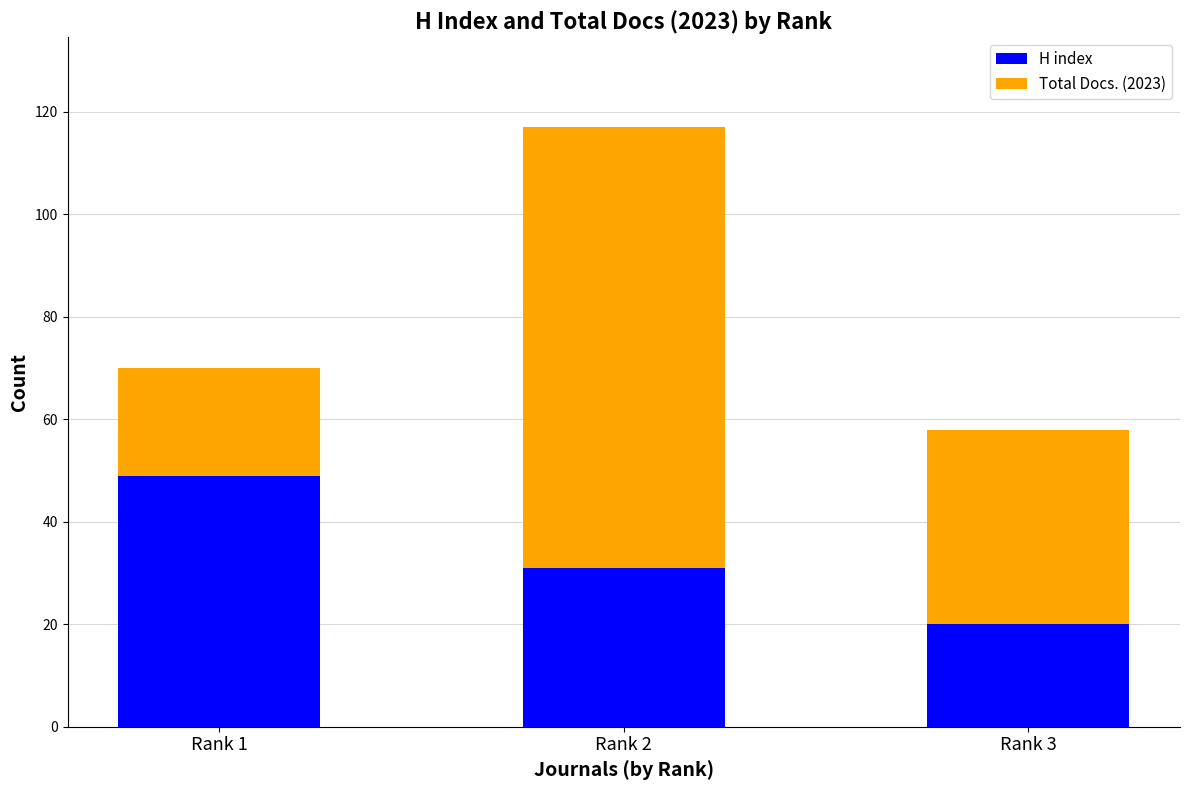

Where is H index nearest to the value 34?

Rank 2